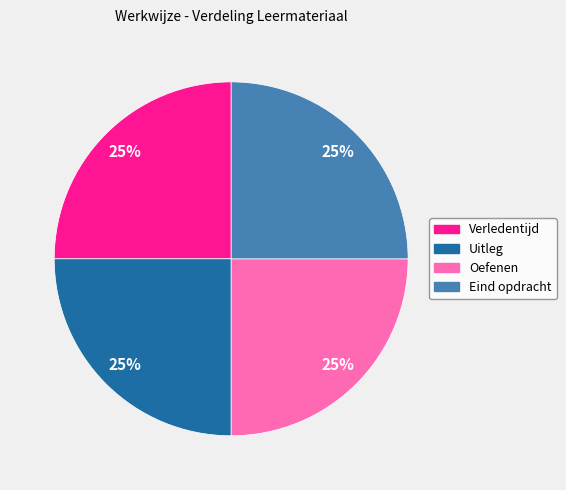

Is there a majority slice in this chart?

No